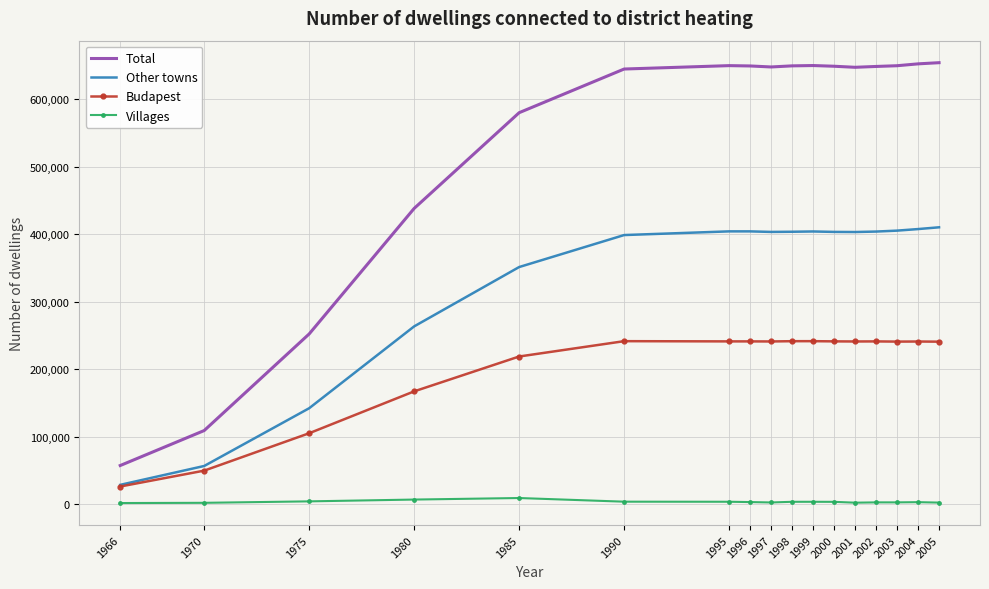

Between 1980 and 1995, which series saw the biggest shift?

Total